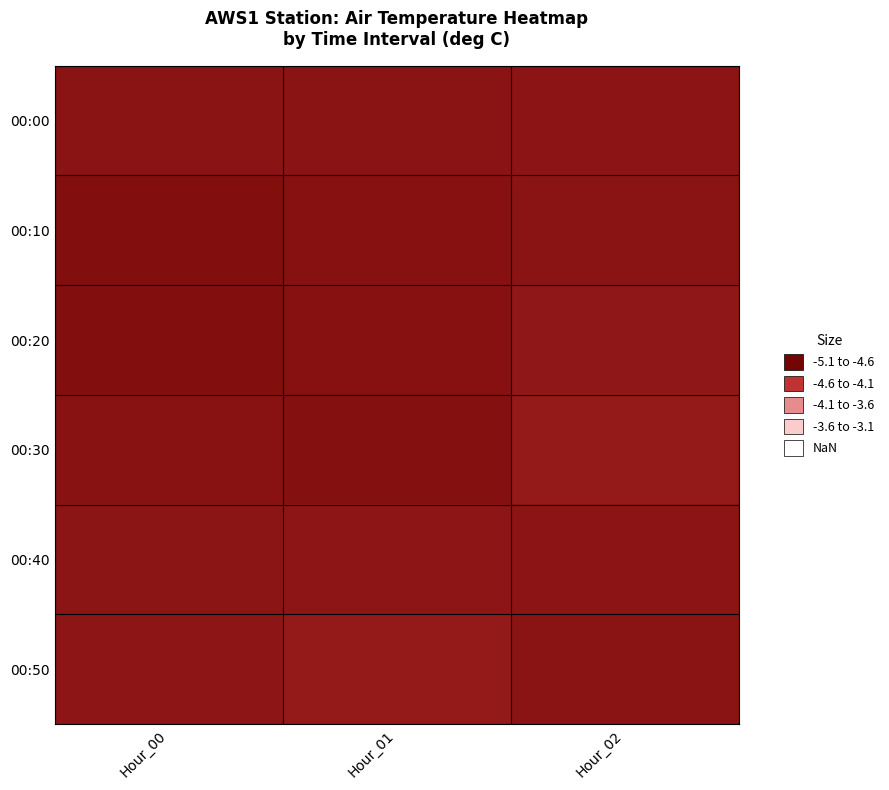

What is the spread (max minus min) of values at Hour_01?

0.1